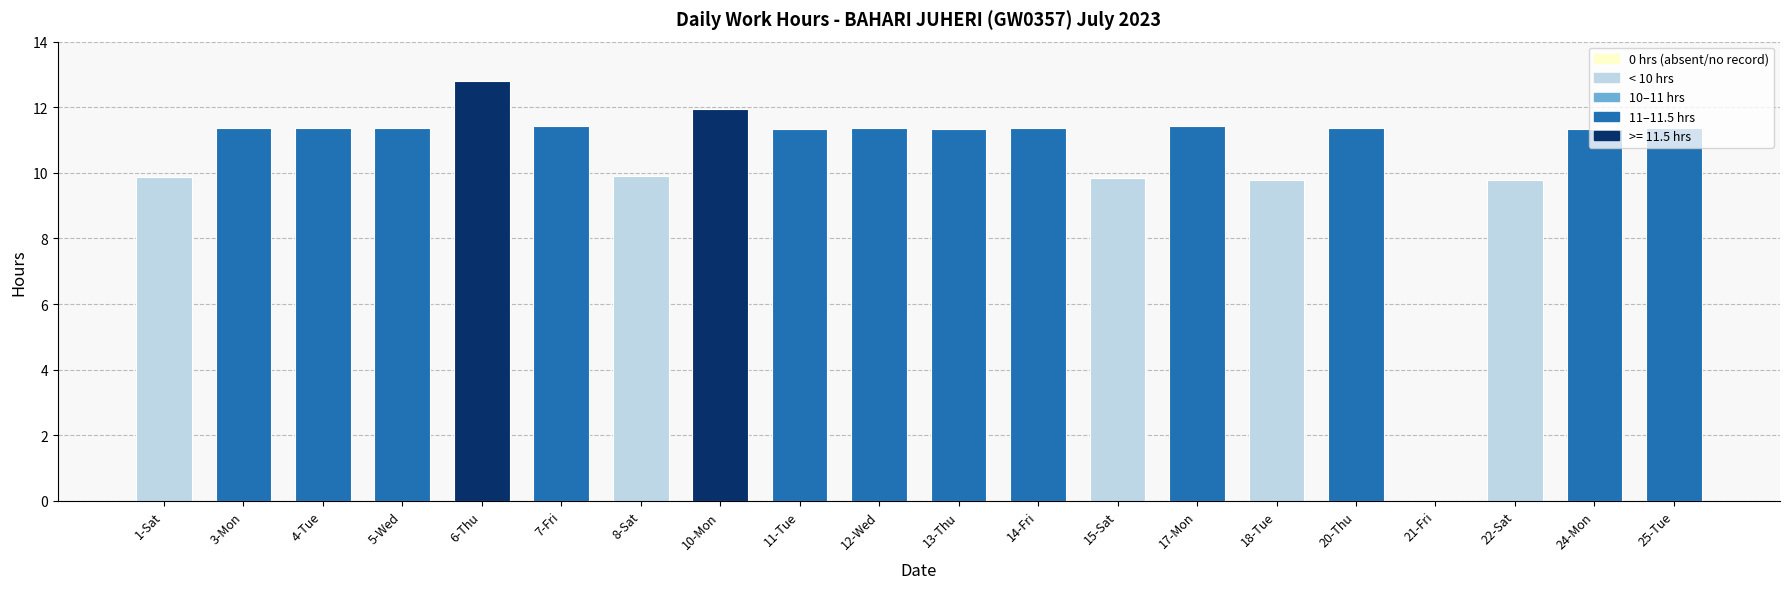

Is it true that the value at 7-Fri is 11.4?

True